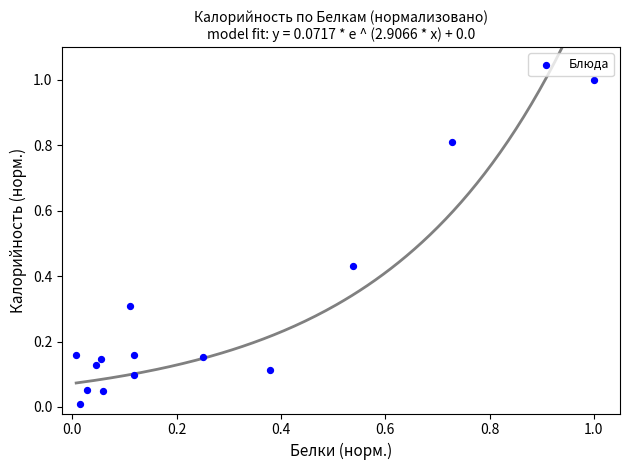

What is the range of Y values (max minus min)?

1.0